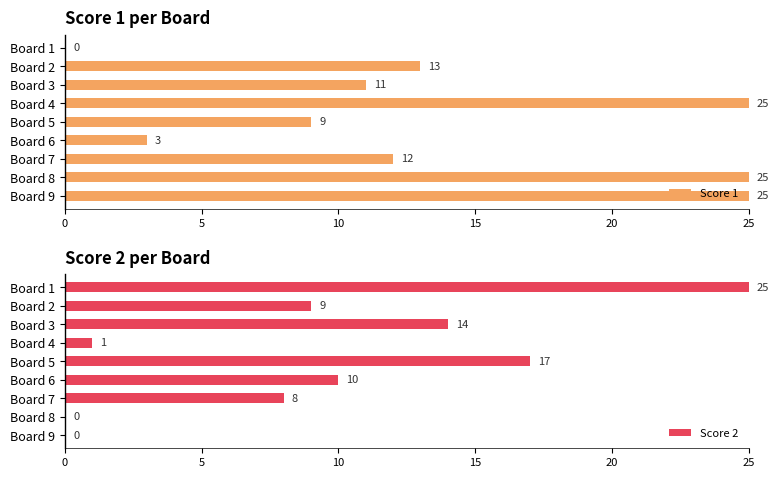

What is the greatest value displayed?

25